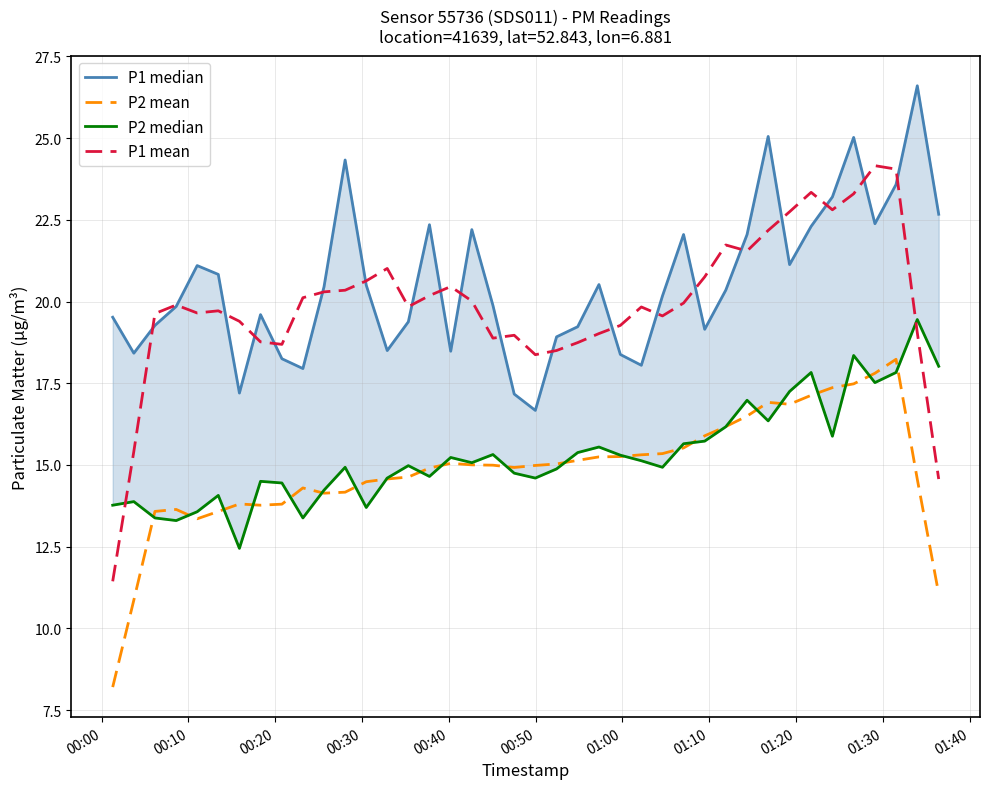

True or false: P1 mean and P2 mean intersect in this chart.

False